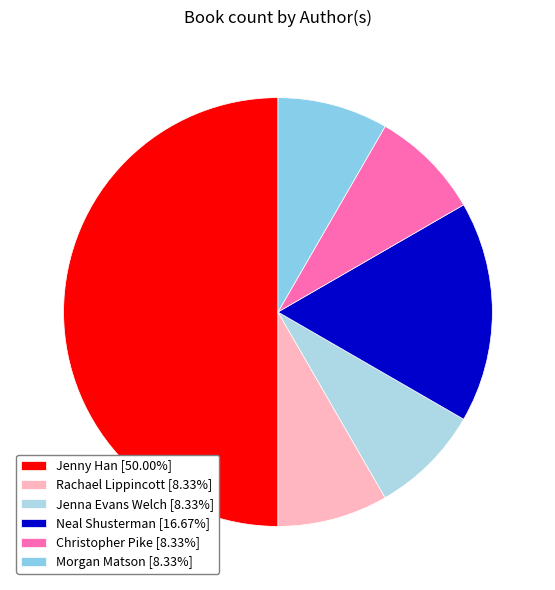

The Jenna Evans Welch slice represents 8% of the pie. True or false?

True